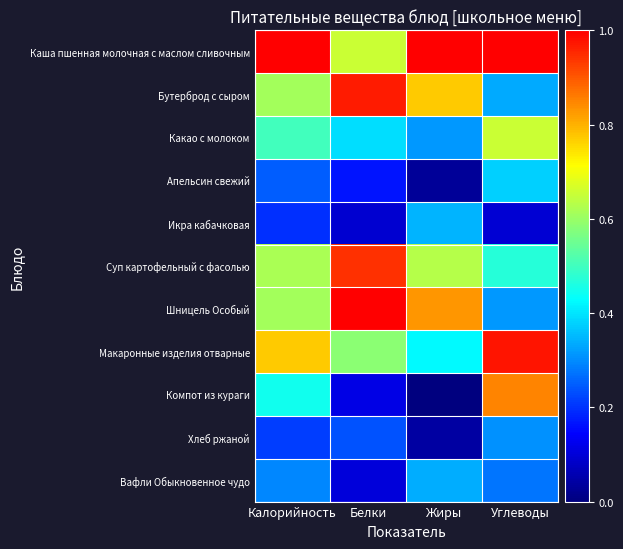

Which label corresponds to the largest value in the chart?

Калорийность